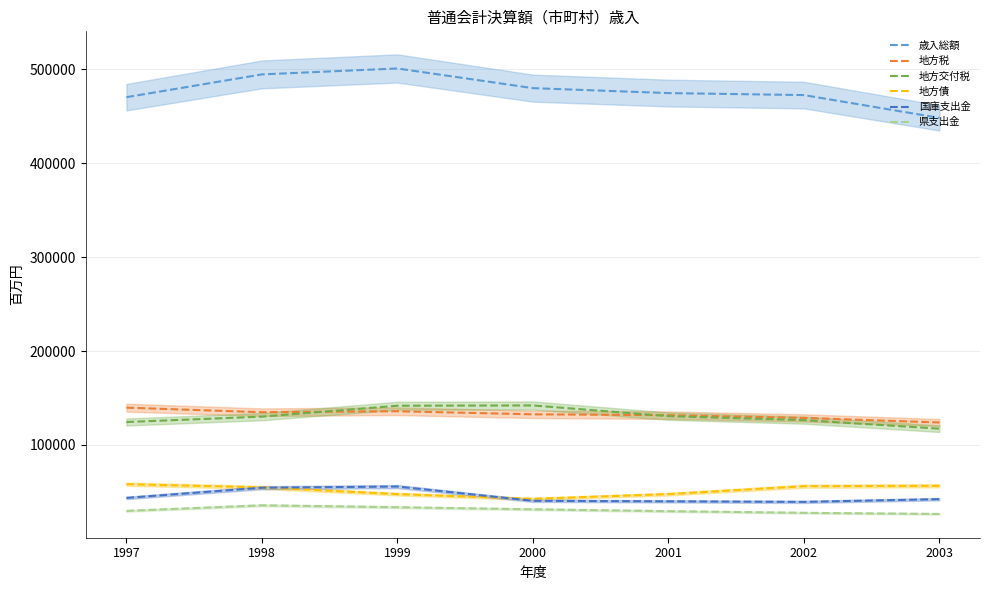

Does the chart display data point markers on the line(s)?

No